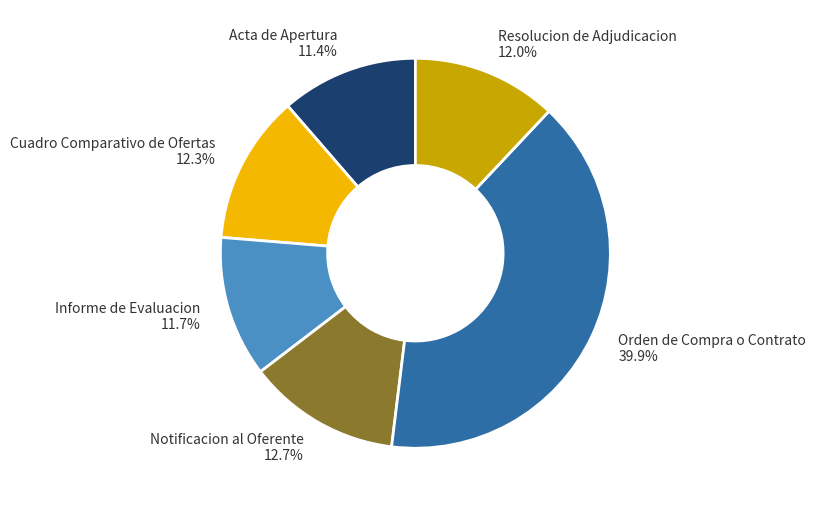

Does Informe de Evaluacion account for over 50% of the chart?

No